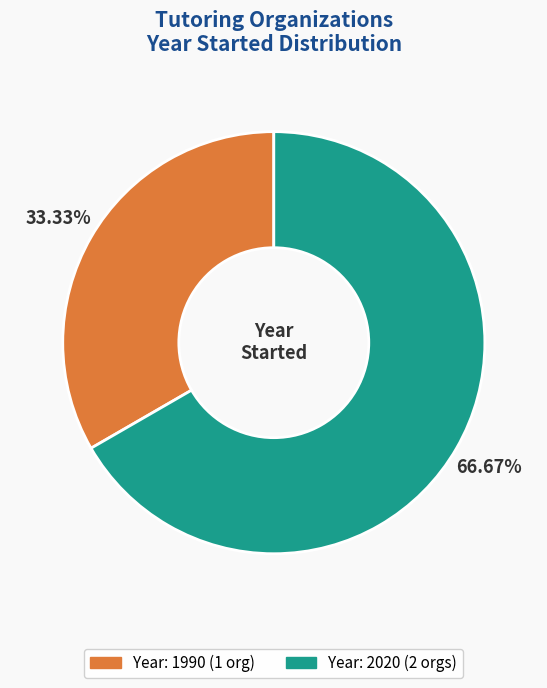

Is there any slice that represents more than half of the pie?

Yes